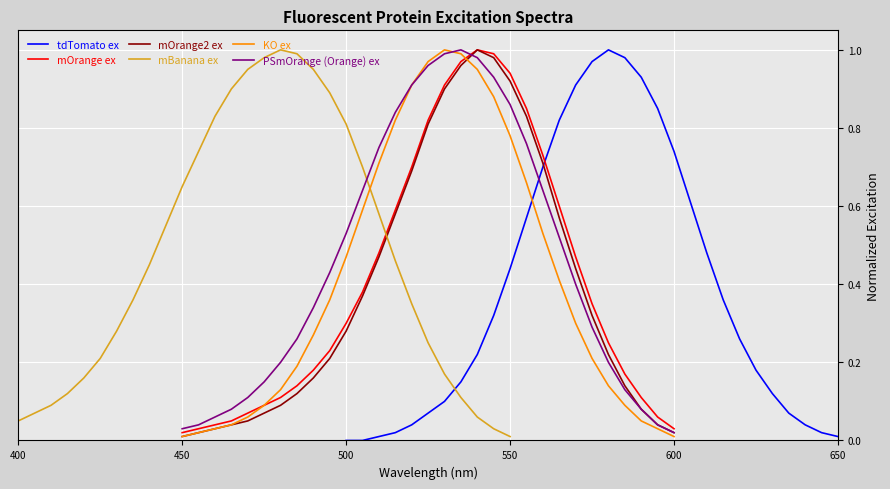

How many distinct data groups are displayed?

6